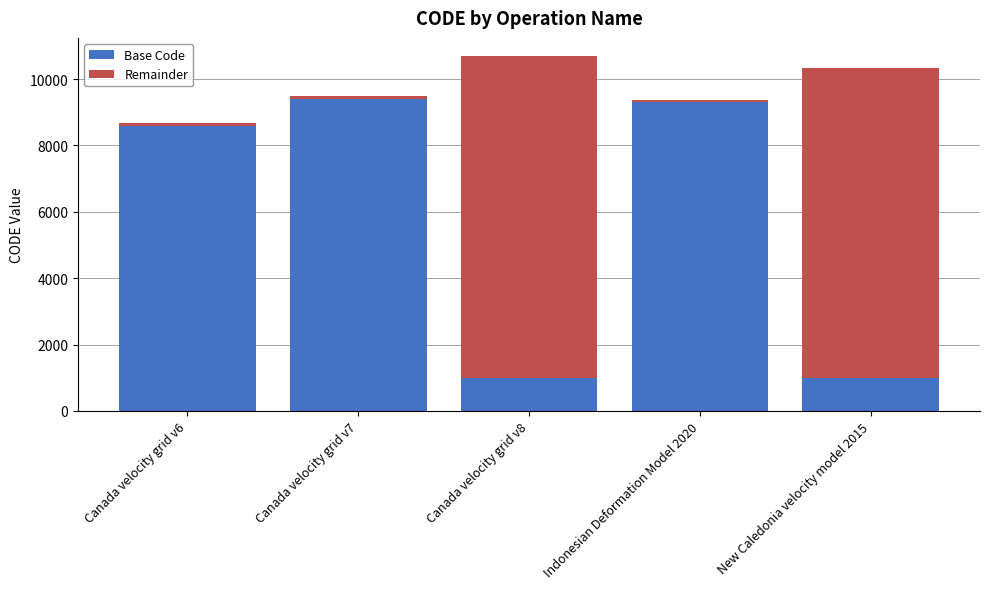

Reading left to right, what are the values for Base Code?

Canada velocity grid v6=8600	Canada velocity grid v7=9400	Canada velocity grid v8=1000	Indonesian Deformation Model 2020=9300	New Caledonia velocity model 2015=1000